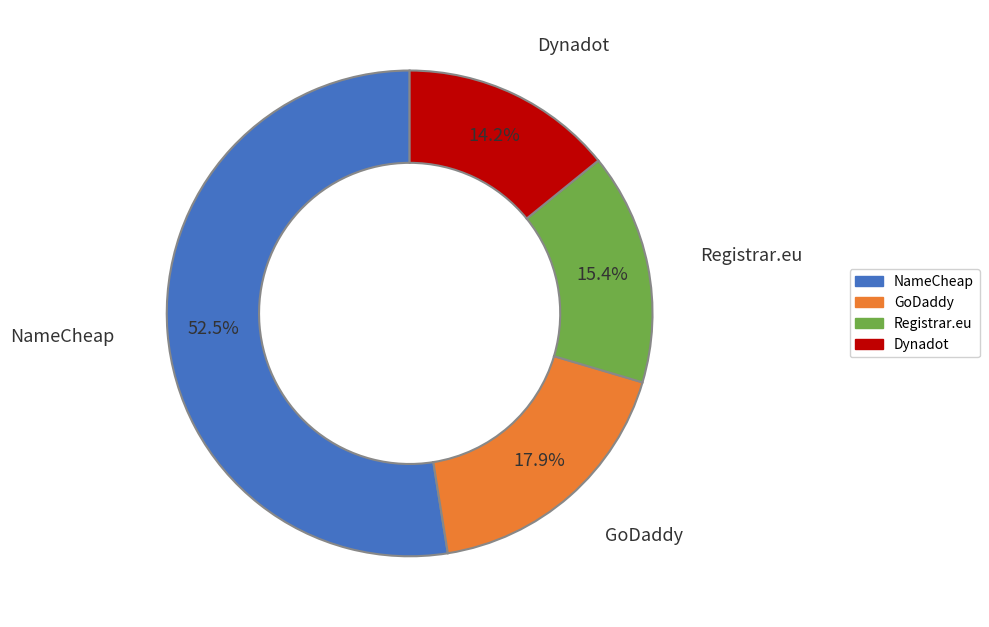

Count the number of slices in the pie.

4